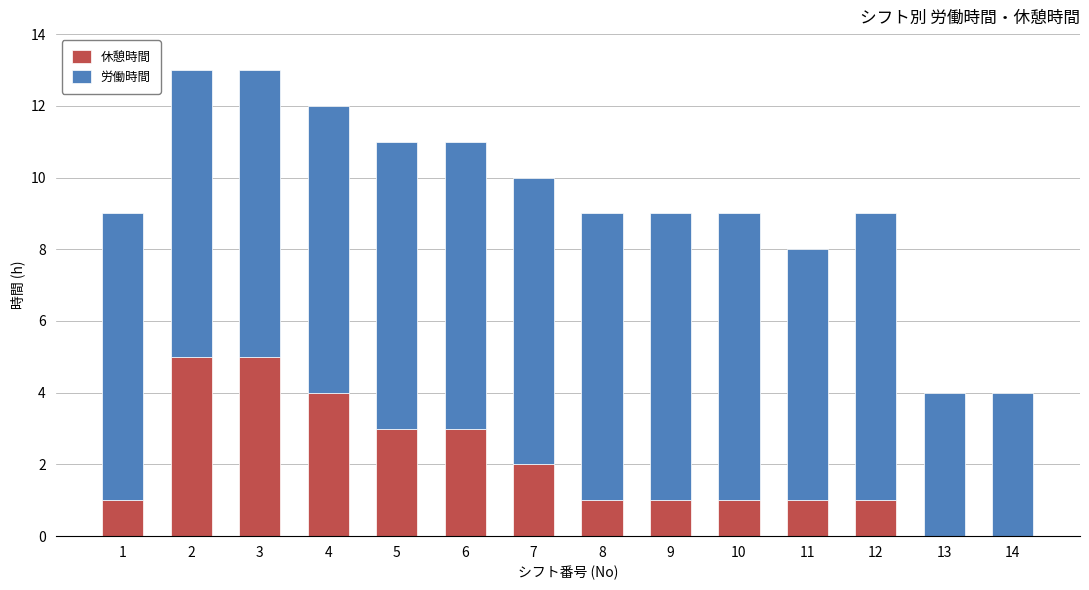

The value of 休憩時間 at 13 is 0. True or false?

True